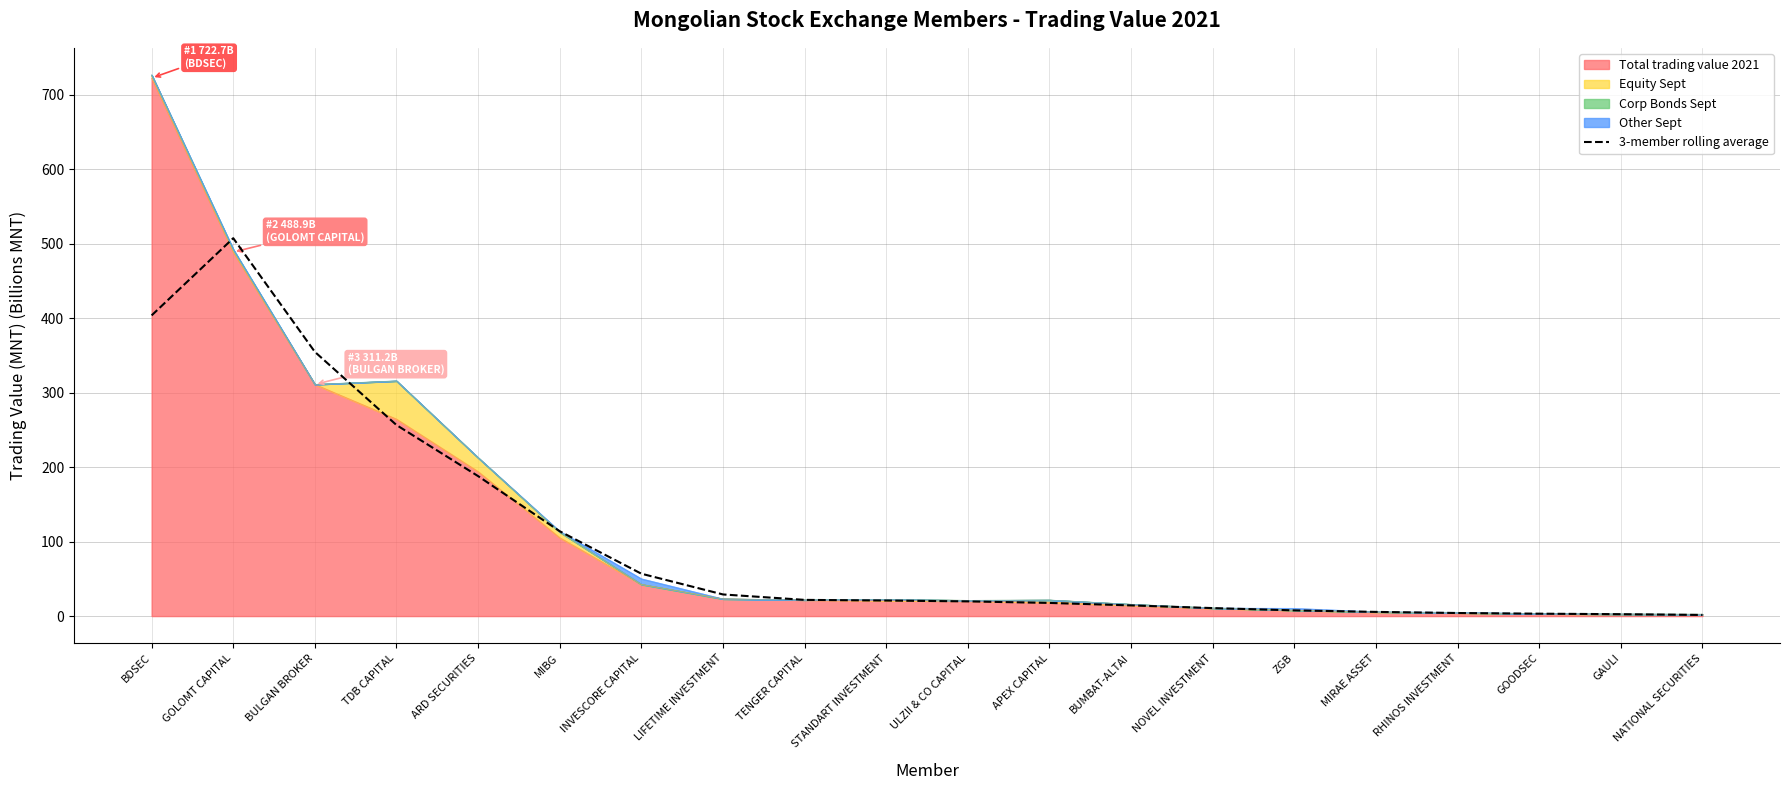

True or false: the data shows 130.4 at TDB CAPITAL.

False